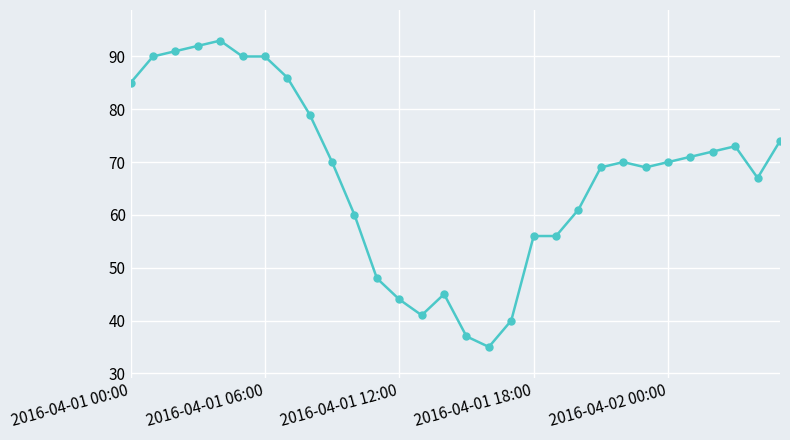

What is the smallest value displayed?

35